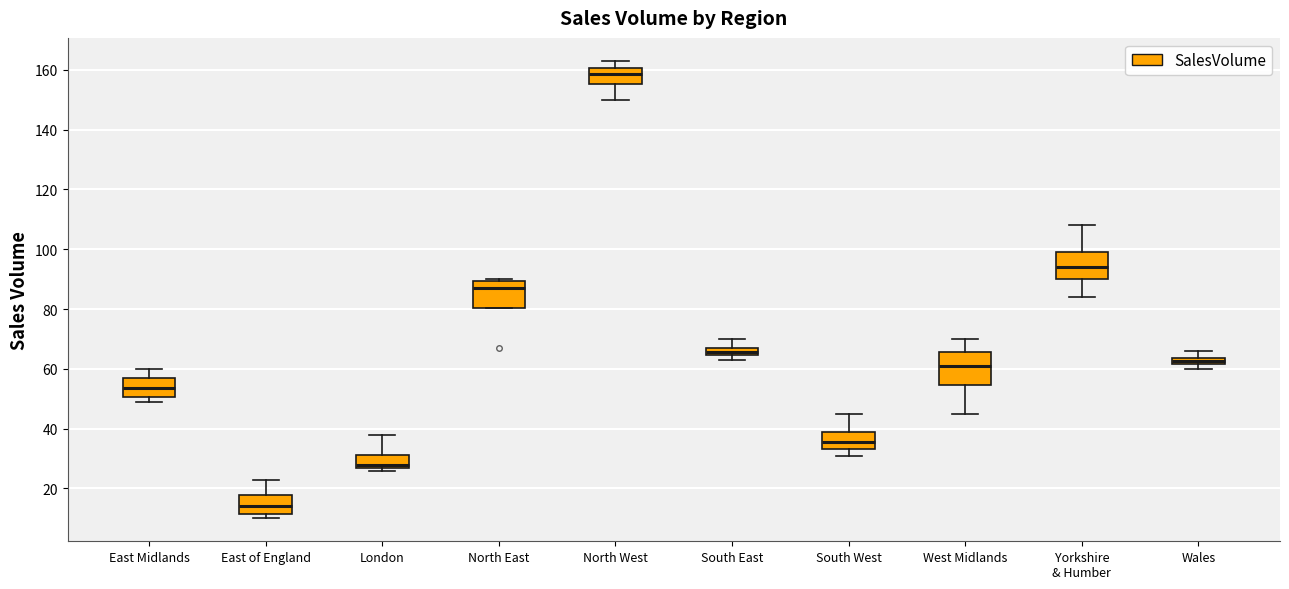

Which box has the highest median line?

North West